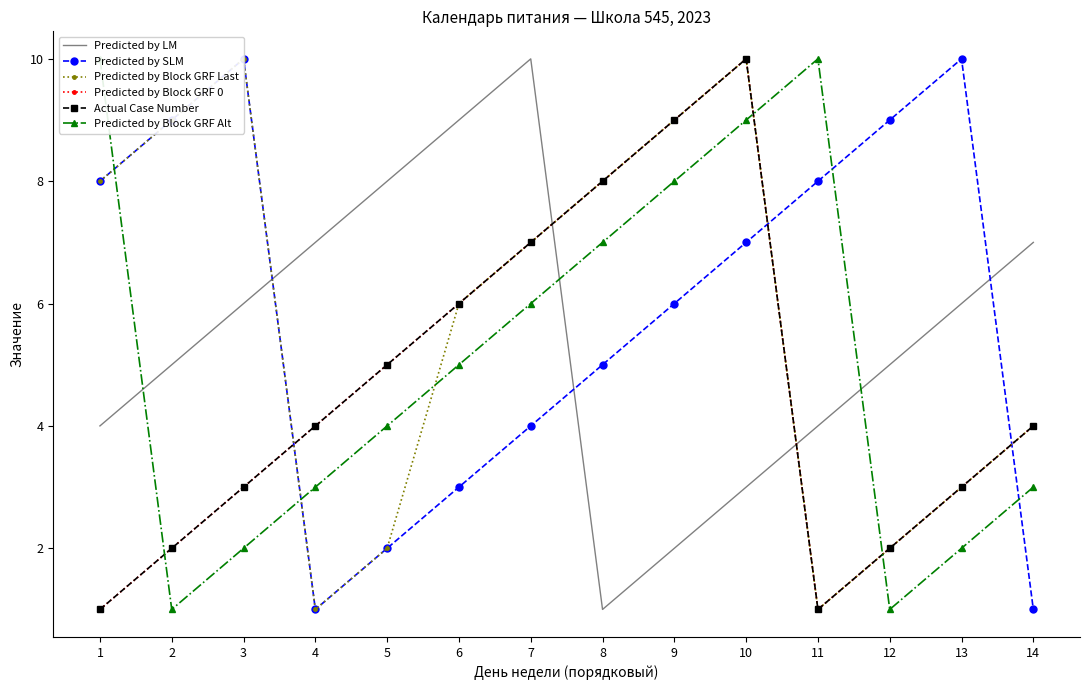

At which category is the sum across all series the highest?

10